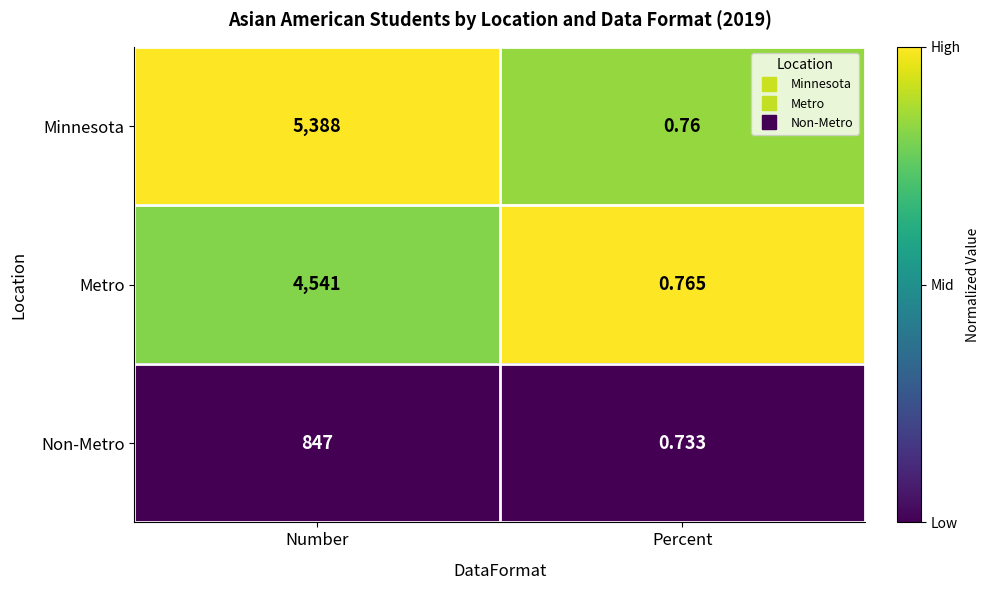

Which series has the largest total across all categories?

Minnesota